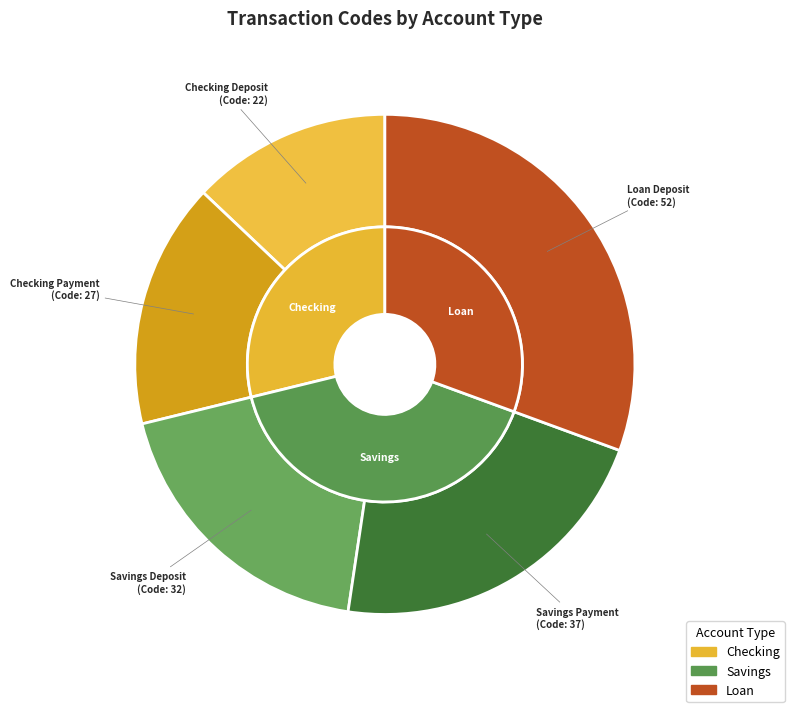

Is there a majority slice in this chart?

No